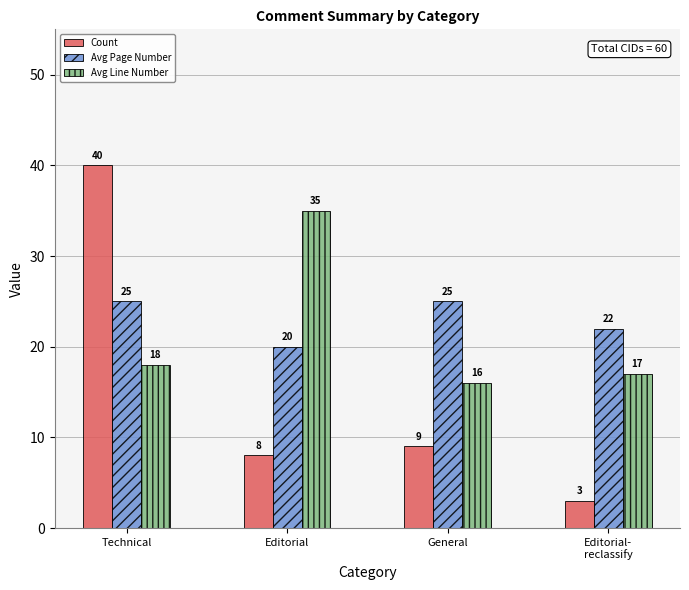

What is the total value across all series at Technical?

83